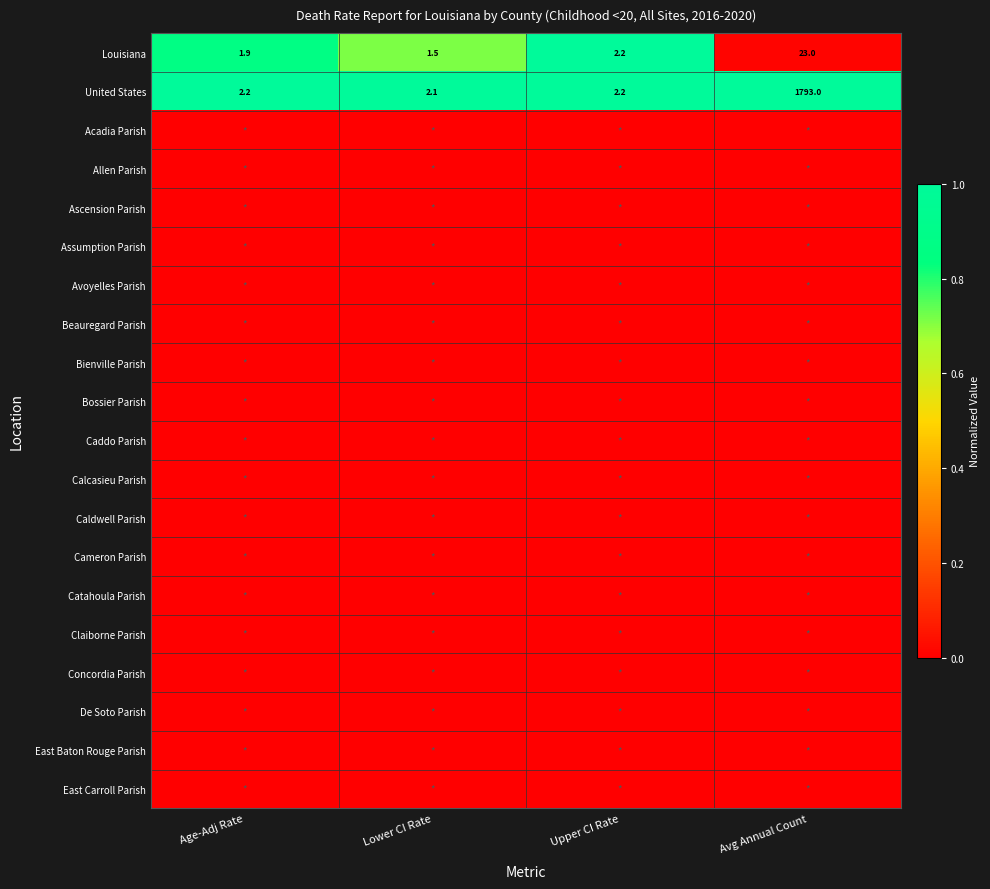

Which category has the lowest value in the Caddo Parish series?

Age-Adj Rate